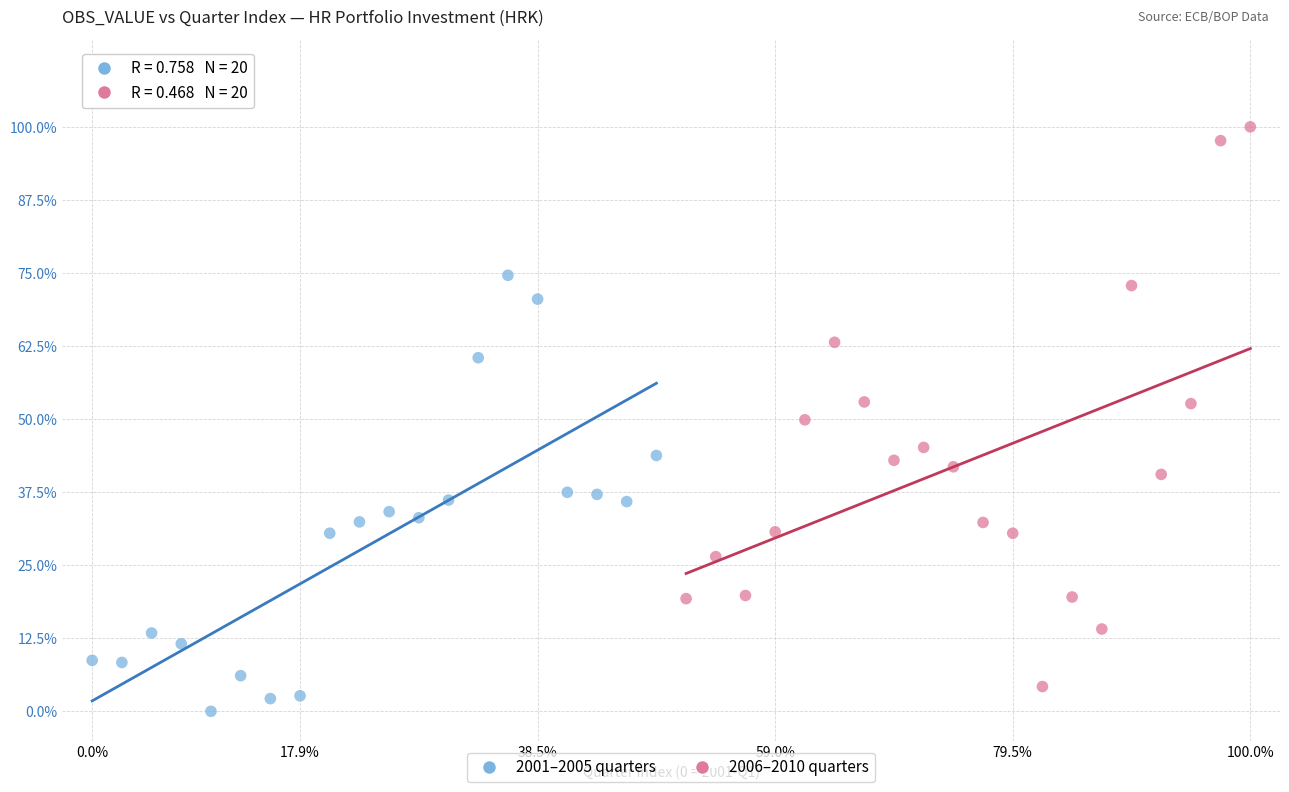

Which series reaches the maximum Y coordinate?

2006–2010 quarters